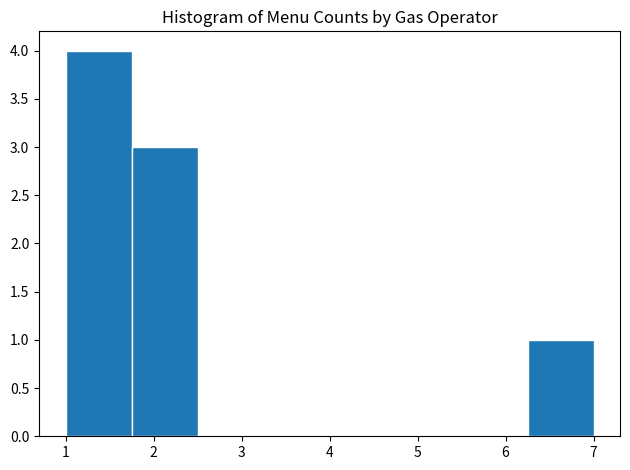

Which range on the x-axis has the tallest bar?

1.00 to 1.75